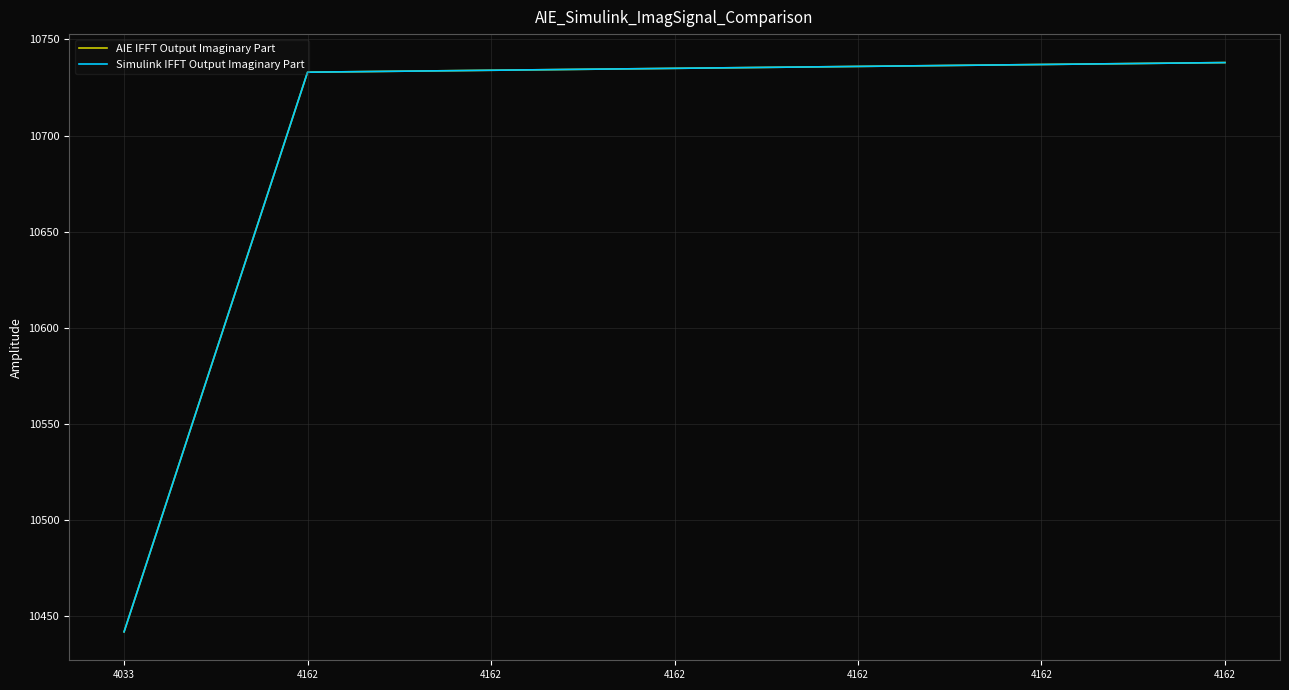

Reading right to left, list all the values displayed in this chart.

AIE IFFT Output Imaginary Part: 4162=10738	4162=10737	4162=10736	4162=10735	4162=10734	4162=10733	4033=10442
Simulink IFFT Output Imaginary Part: 4162=10738	4162=10737	4162=10736	4162=10735	4162=10734	4162=10733	4033=10442